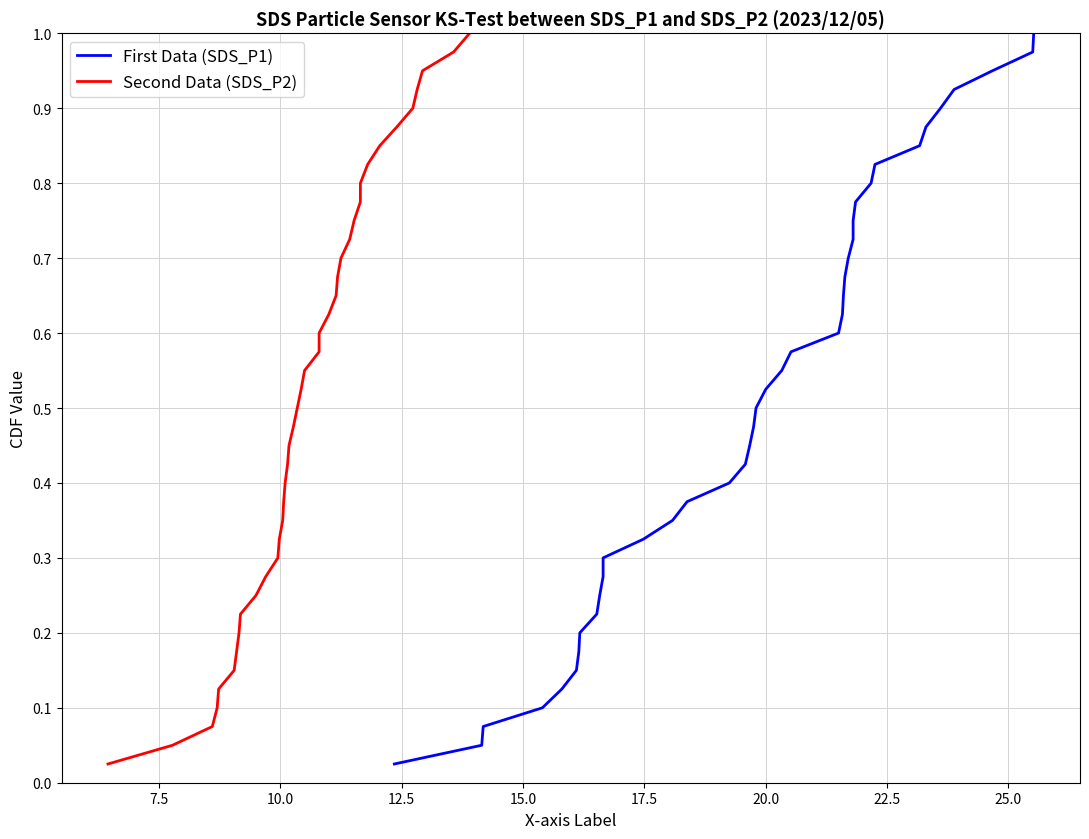

Reading right to left, extract all data points from this chart.

SDS_P1: 1.0	1.0	0.9	0.9	0.9	0.9	0.8	0.8	0.8	0.8	0.8	0.7	0.7	0.7	0.7	0.6	0.6	0.6	0.6	0.5	0.5	0.5	0.5	0.4	0.4	0.4	0.3	0.3	0.3	0.3	0.2	0.2	0.2	0.2	0.1	0.1	0.1	0.1	0.1	0.0
SDS_P2: 1.0	1.0	0.9	0.9	0.9	0.9	0.8	0.8	0.8	0.8	0.8	0.7	0.7	0.7	0.7	0.6	0.6	0.6	0.6	0.5	0.5	0.5	0.5	0.4	0.4	0.4	0.3	0.3	0.3	0.3	0.2	0.2	0.2	0.2	0.1	0.1	0.1	0.1	0.1	0.0